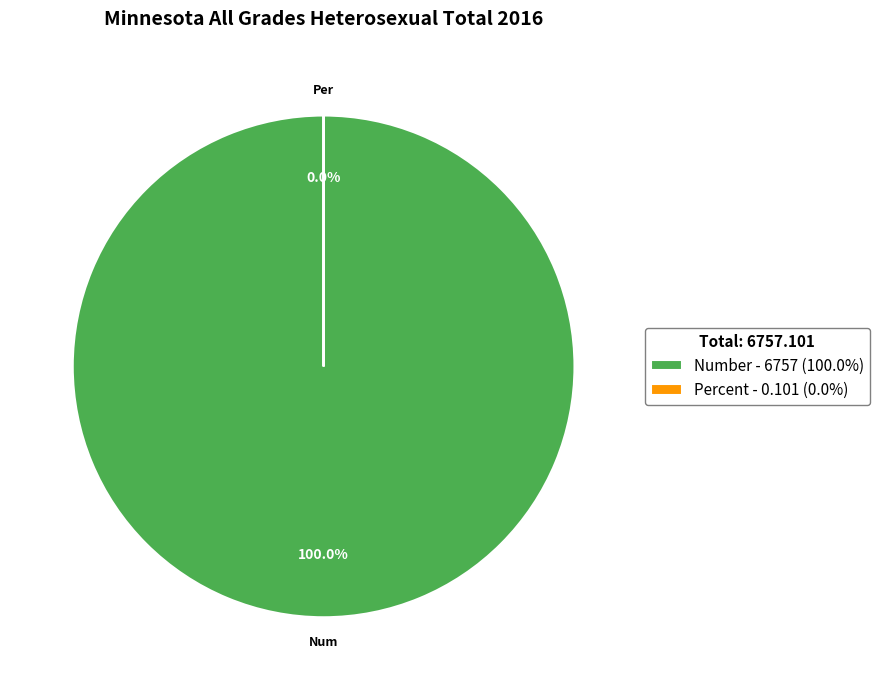

What is the largest slice in the pie chart?

Number